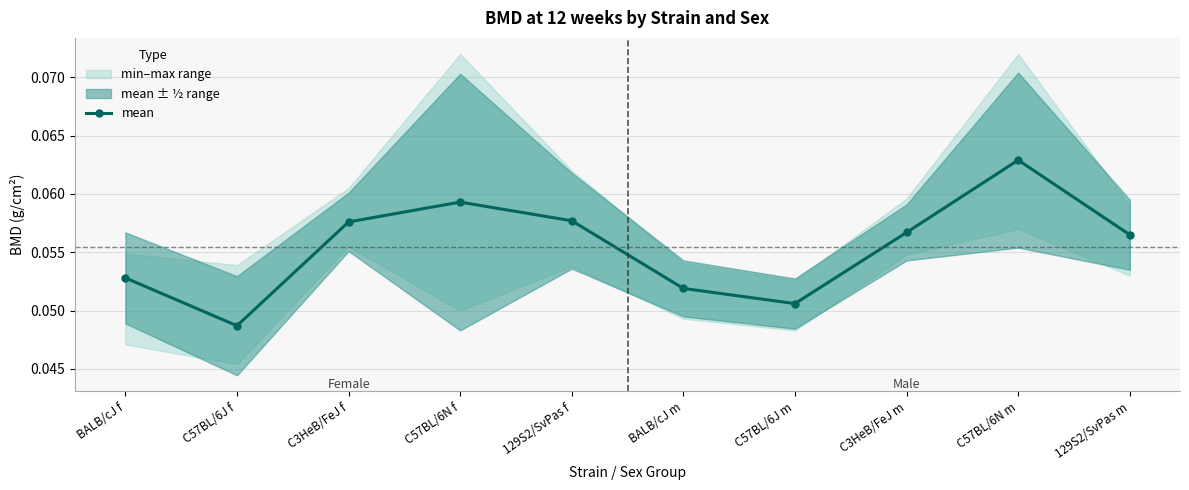

What is the average value?

0.1